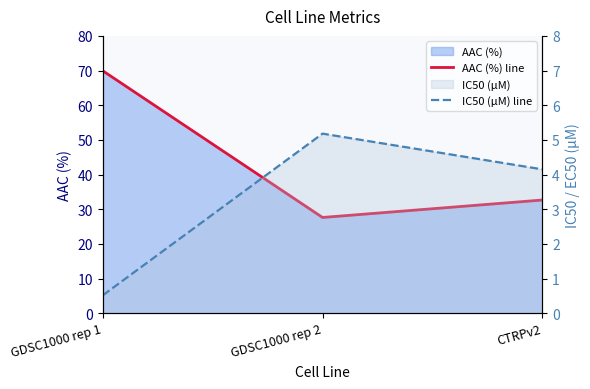

At which label is AAC (%) line closest to 48?

CTRPv2